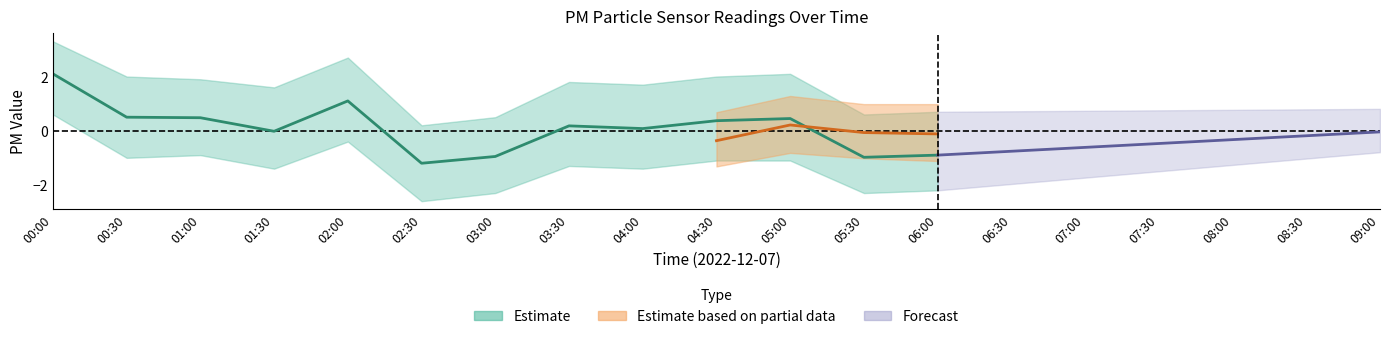

True or false: P1 has more than 0 points higher than both neighbors.

True